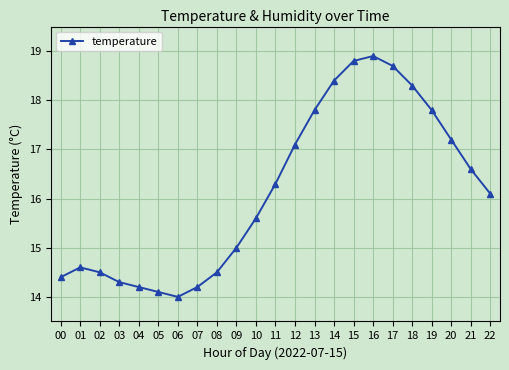

The chart shows a value of 14.0 at 06. True or false?

True